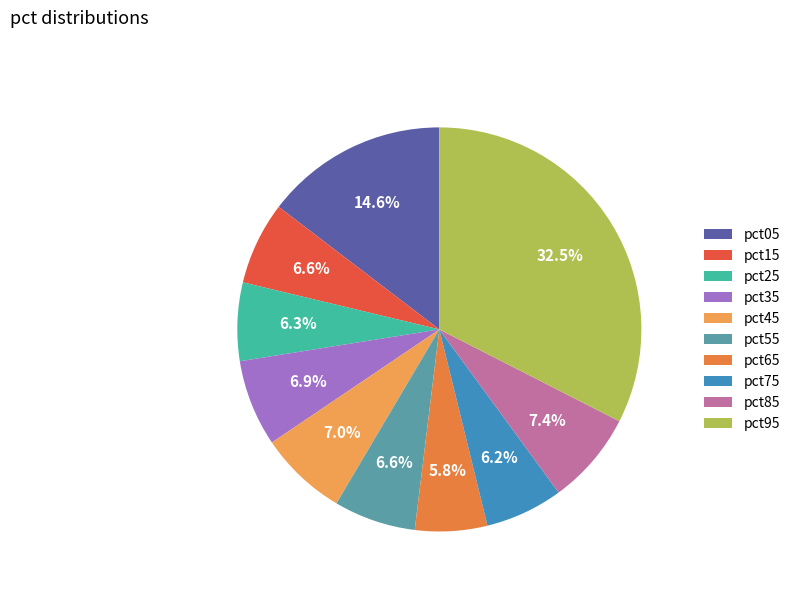

To the nearest percent, what portion does pct45 represent?

7%